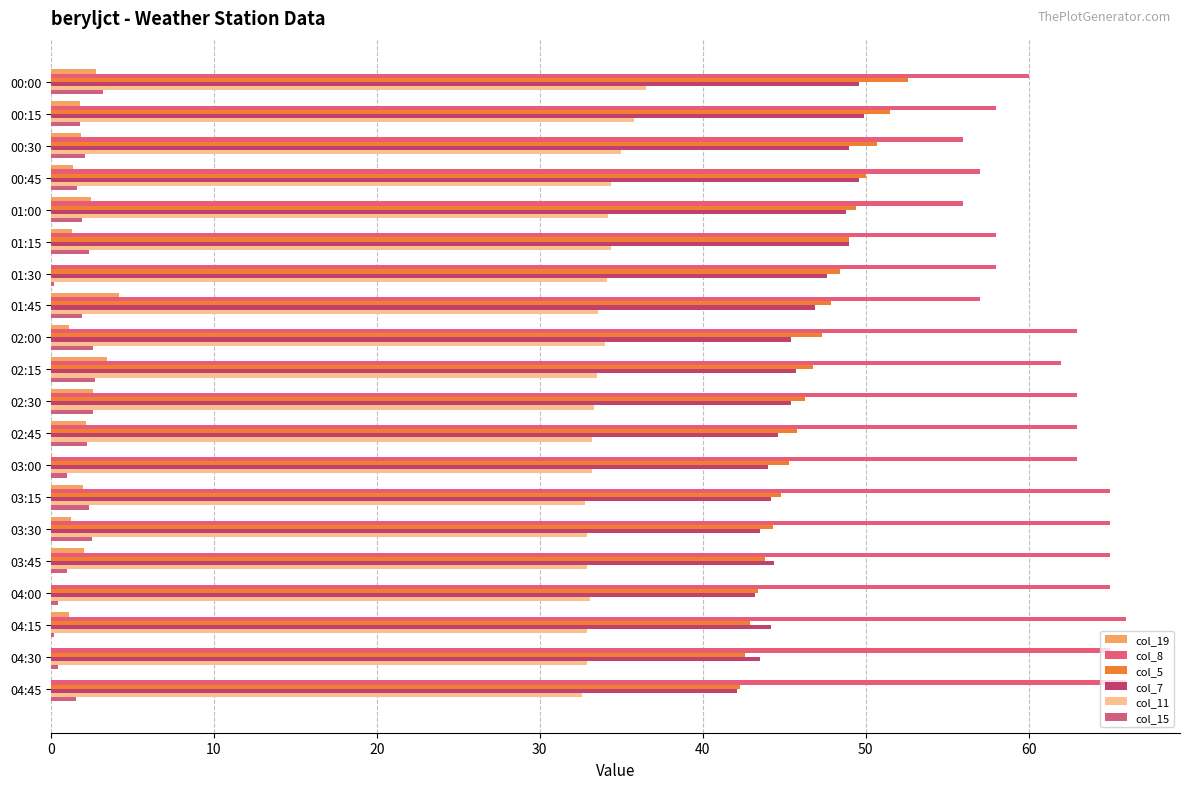

Count the number of categories in the chart.

20